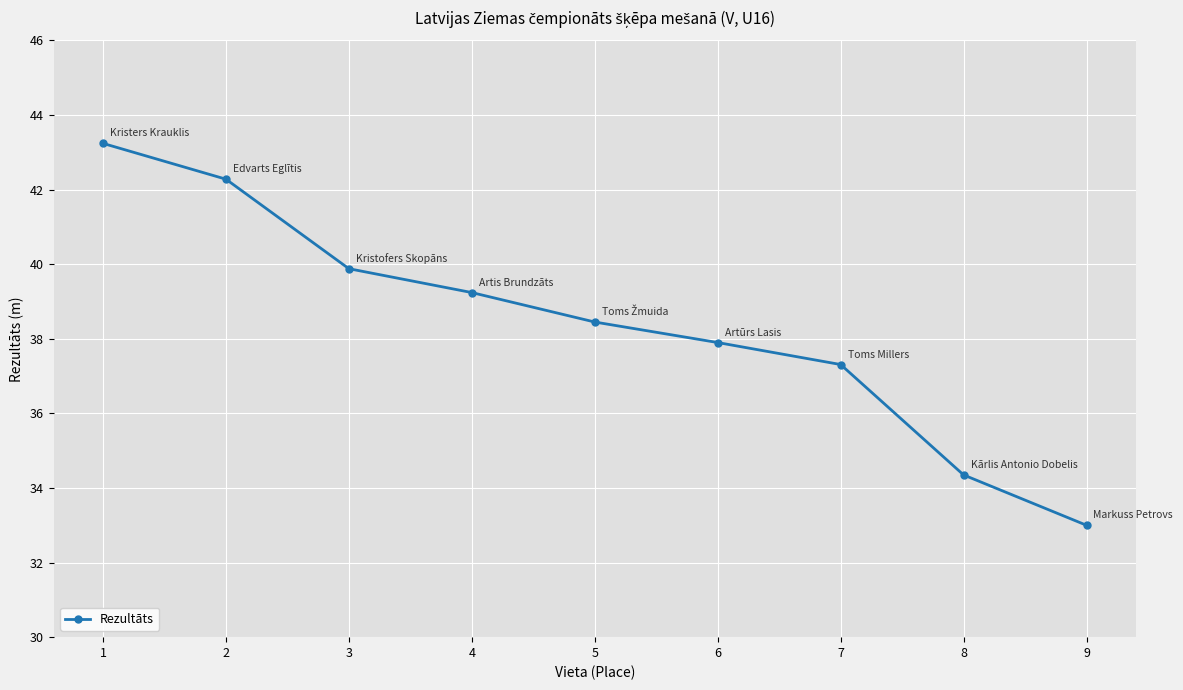

Where does the data first go above 38?

1